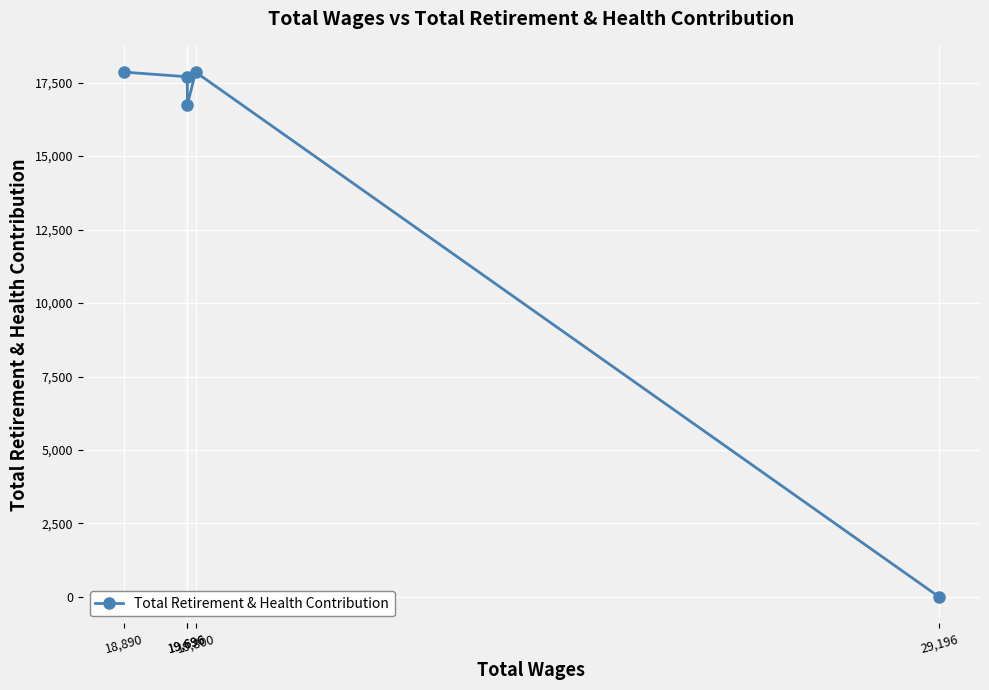

At which category does the data reach its first local peak?

19,800